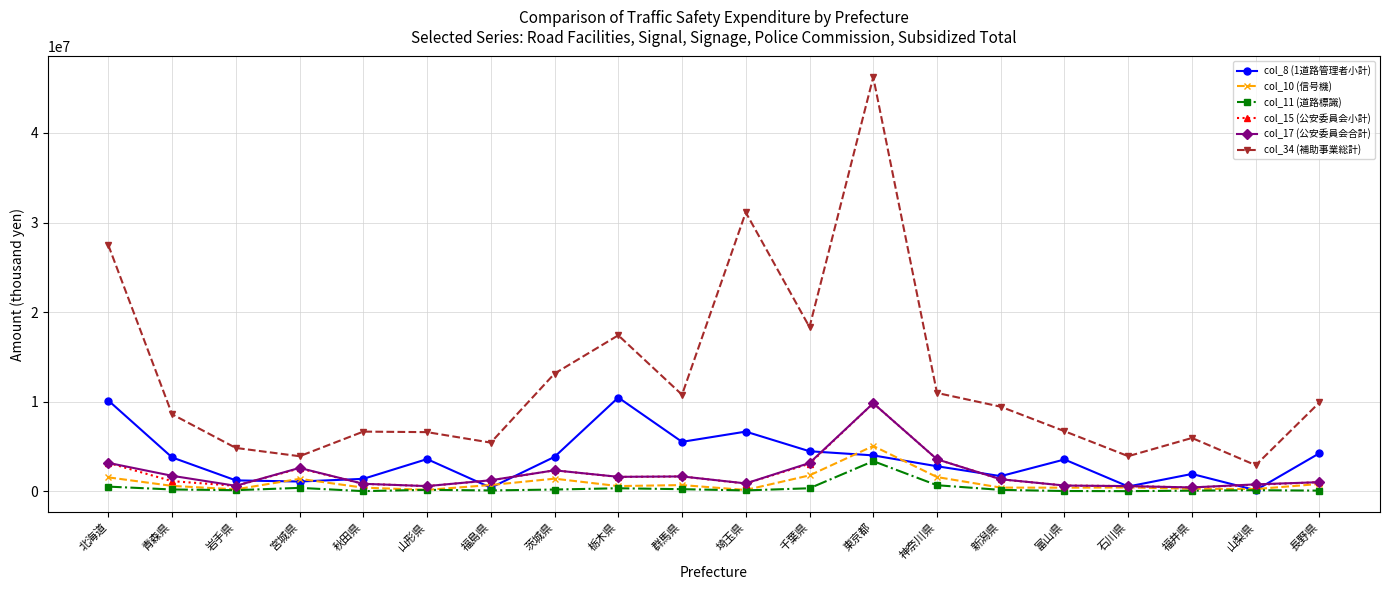

Where does the col_11 (道路標識) series first go above 172738?

北海道